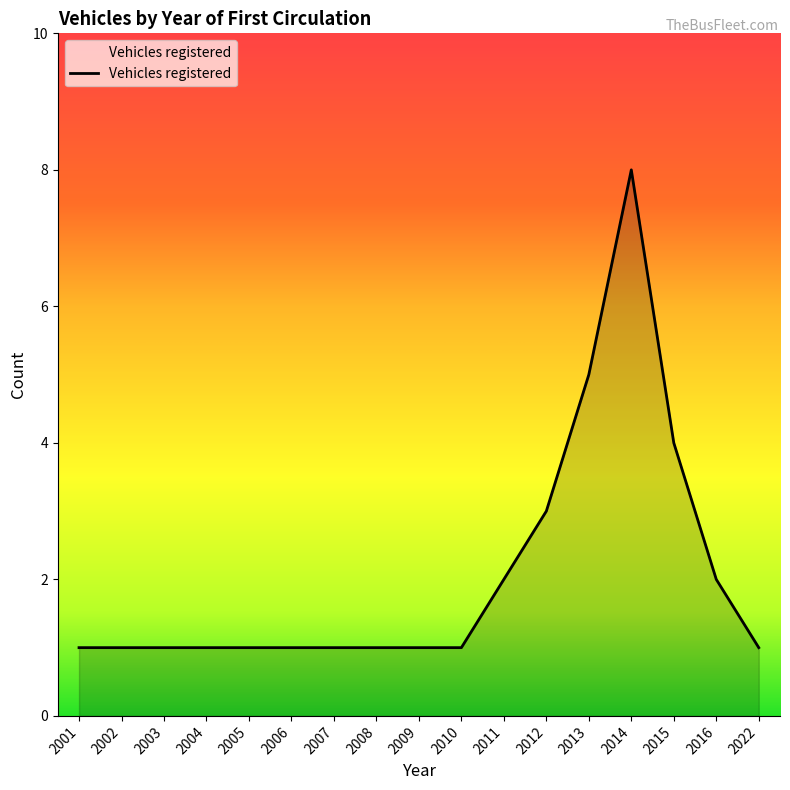

What is the smallest value displayed?

1